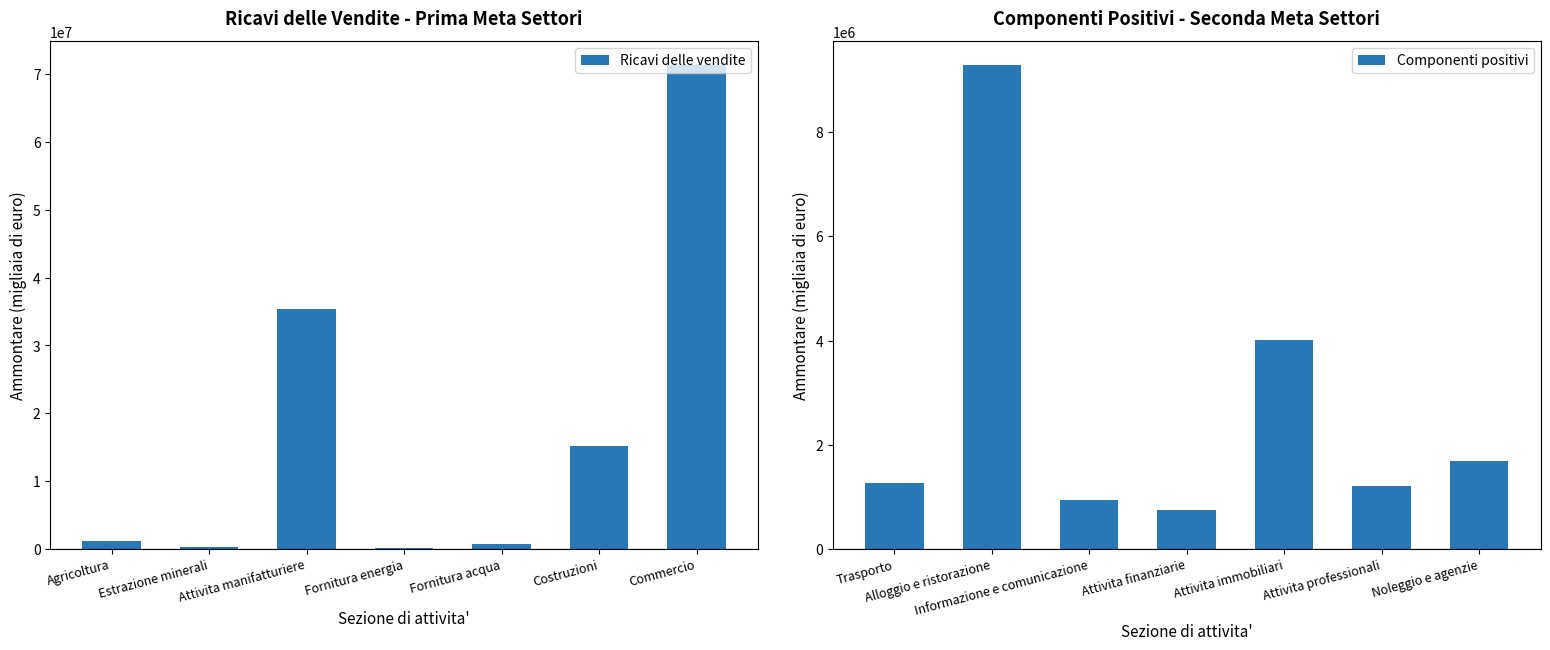

How many values in the Ricavi delle vendite series are below 1142772?

3